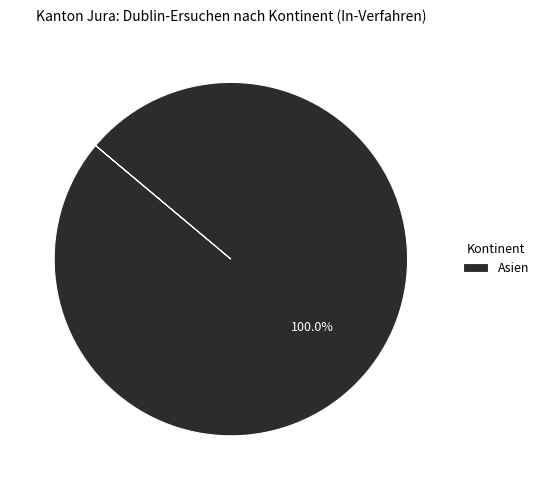

Count the number of slices in the pie.

1